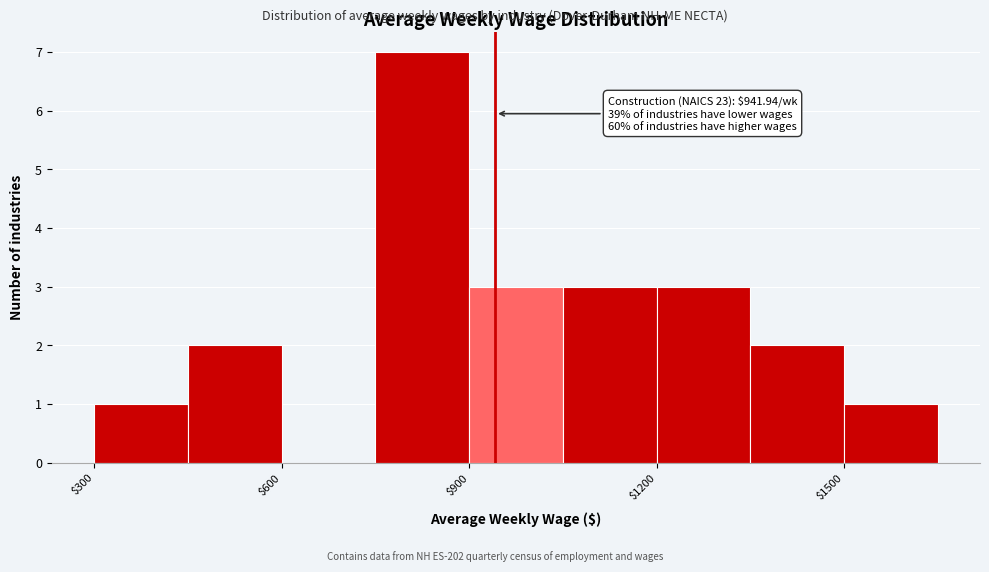

Around what value on the x-axis is the tallest bar? Give the approximate position of its centre, as read against the axis.

850